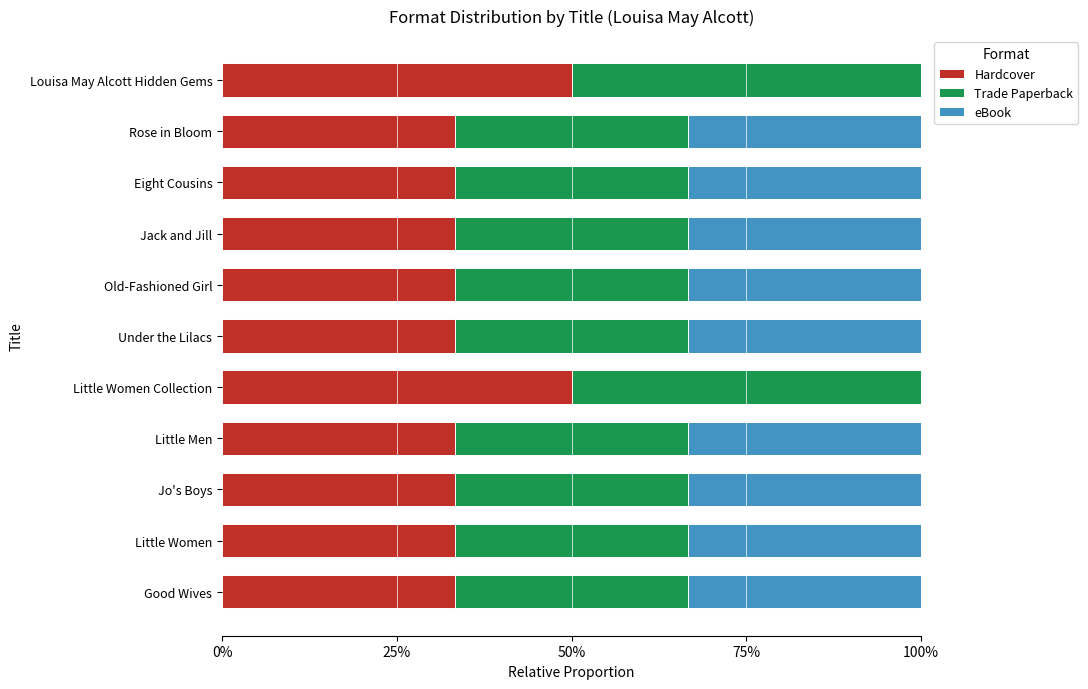

What is the average value of the Hardcover series?

0.4